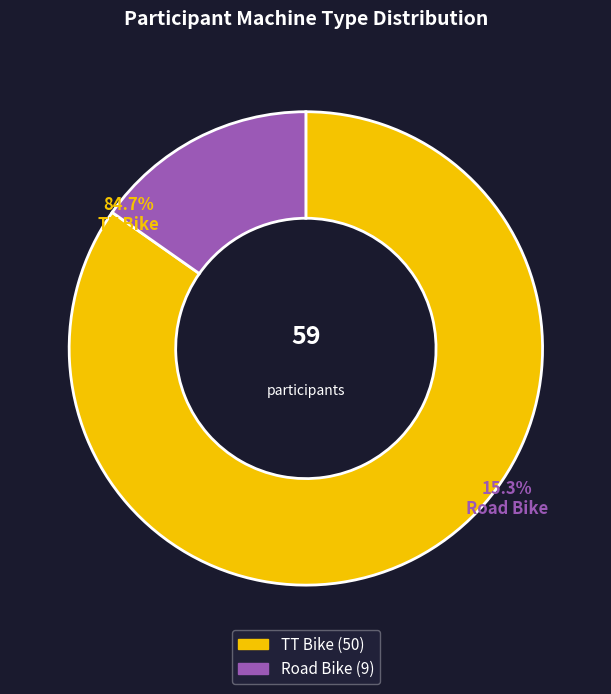

What is the change in value from TT Bike to Road Bike?

-41